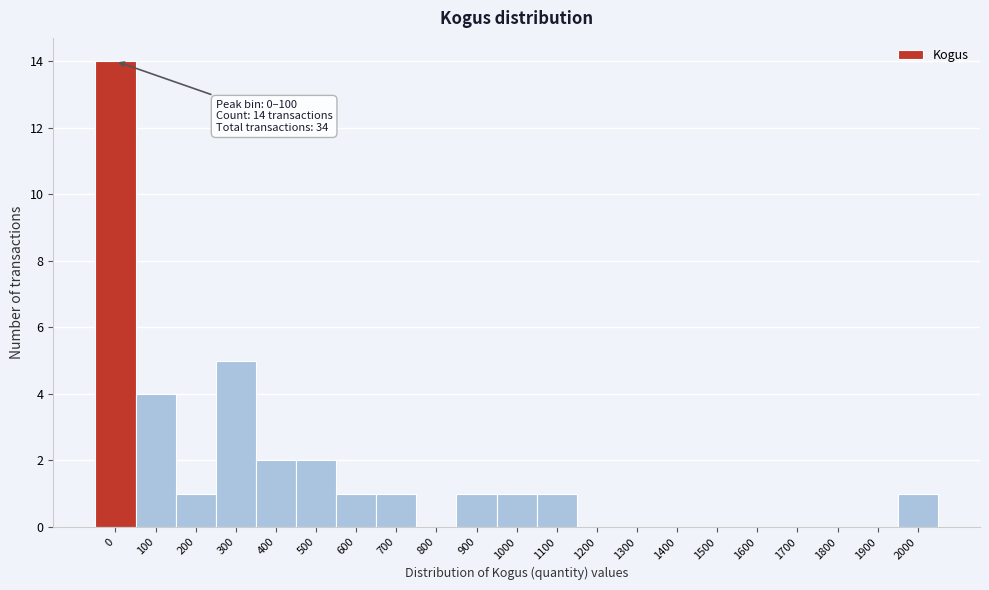

Reading left to right, extract all data points from this chart.

0=14	100=4	200=1	300=5	400=2	500=2	600=1	700=1	800=0	900=1	1000=1	1100=1	1200=0	1300=0	1400=0	1500=0	1600=0	1700=0	1800=0	1900=0	2000=1